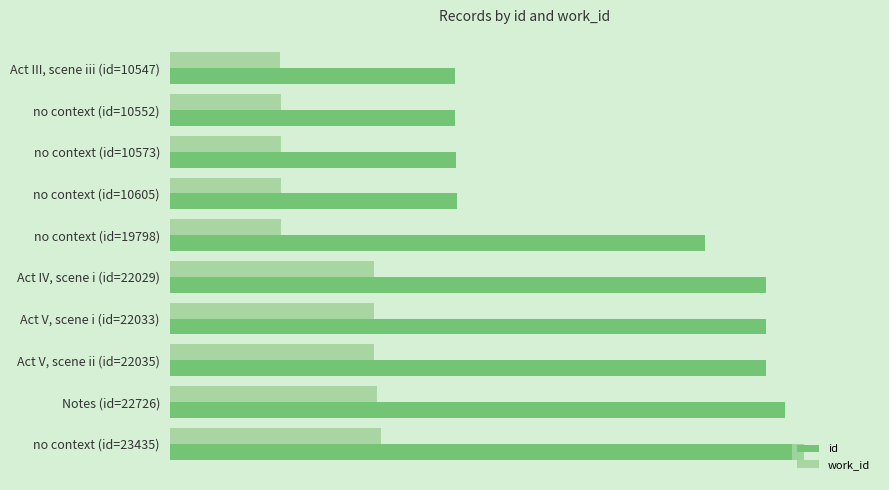

Does the chart contain any negative values?

No